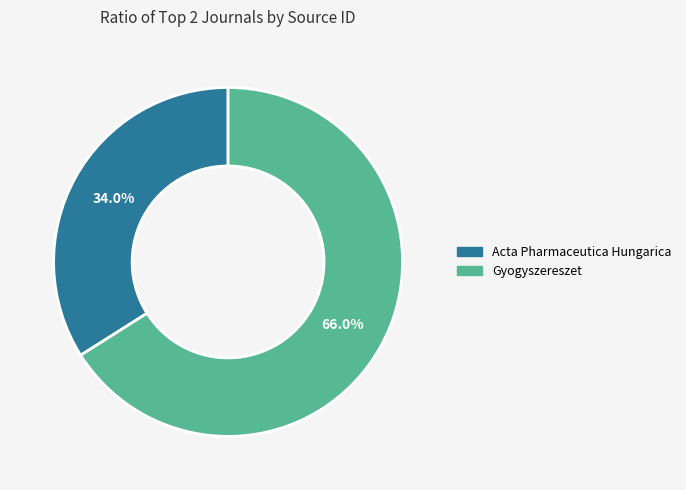

Which category has the smallest portion of the pie?

Acta Pharmaceutica Hungarica